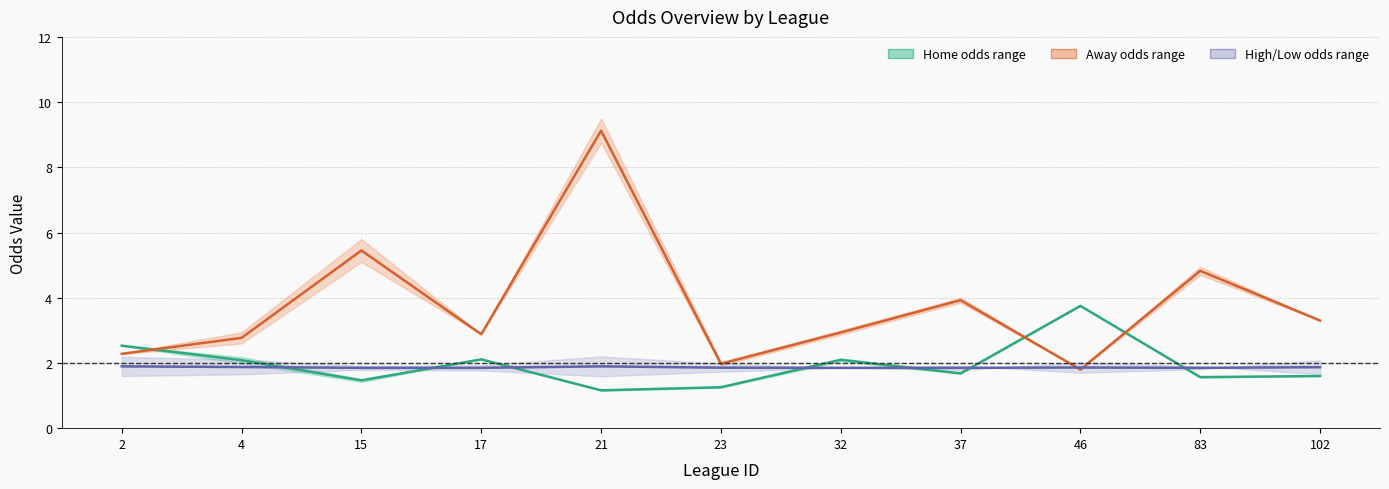

At which label does first_home reach its minimum?

21